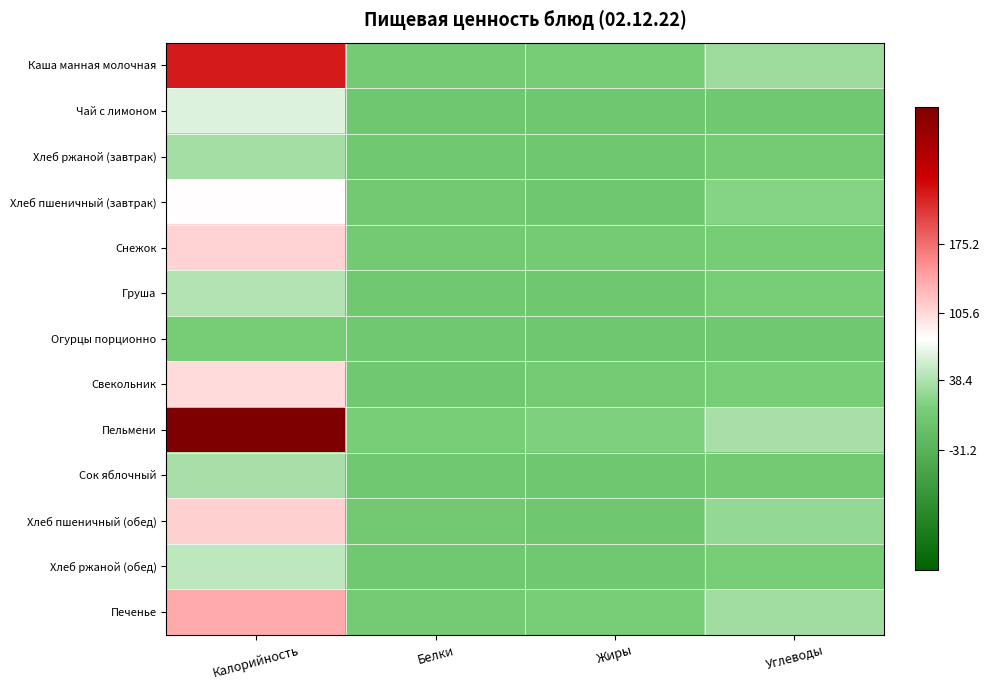

Reading left to right, what are all the values shown in this chart?

Каша манная молочная: Калорийность=0.6	Белки=-0.3	Жиры=-0.3	Углеводы=-0.2
Чай с лимоном: Калорийность=-0.1	Белки=-0.3	Жиры=-0.3	Углеводы=-0.3
Хлеб ржаной (завтрак): Калорийность=-0.2	Белки=-0.3	Жиры=-0.3	Углеводы=-0.3
Хлеб пшеничный (завтрак): Калорийность=0.0	Белки=-0.3	Жиры=-0.3	Углеводы=-0.3
Снежок: Калорийность=0.1	Белки=-0.3	Жиры=-0.3	Углеводы=-0.3
Груша: Калорийность=-0.2	Белки=-0.3	Жиры=-0.3	Углеводы=-0.3
Огурцы порционно: Калорийность=-0.3	Белки=-0.3	Жиры=-0.3	Углеводы=-0.3
Свекольник: Калорийность=0.1	Белки=-0.3	Жиры=-0.3	Углеводы=-0.3
Пельмени: Калорийность=1.0	Белки=-0.3	Жиры=-0.3	Углеводы=-0.2
Сок яблочный: Калорийность=-0.2	Белки=-0.3	Жиры=-0.3	Углеводы=-0.3
Хлеб пшеничный (обед): Калорийность=0.1	Белки=-0.3	Жиры=-0.3	Углеводы=-0.2
Хлеб ржаной (обед): Калорийность=-0.1	Белки=-0.3	Жиры=-0.3	Углеводы=-0.3
Печенье: Калорийность=0.2	Белки=-0.3	Жиры=-0.3	Углеводы=-0.2